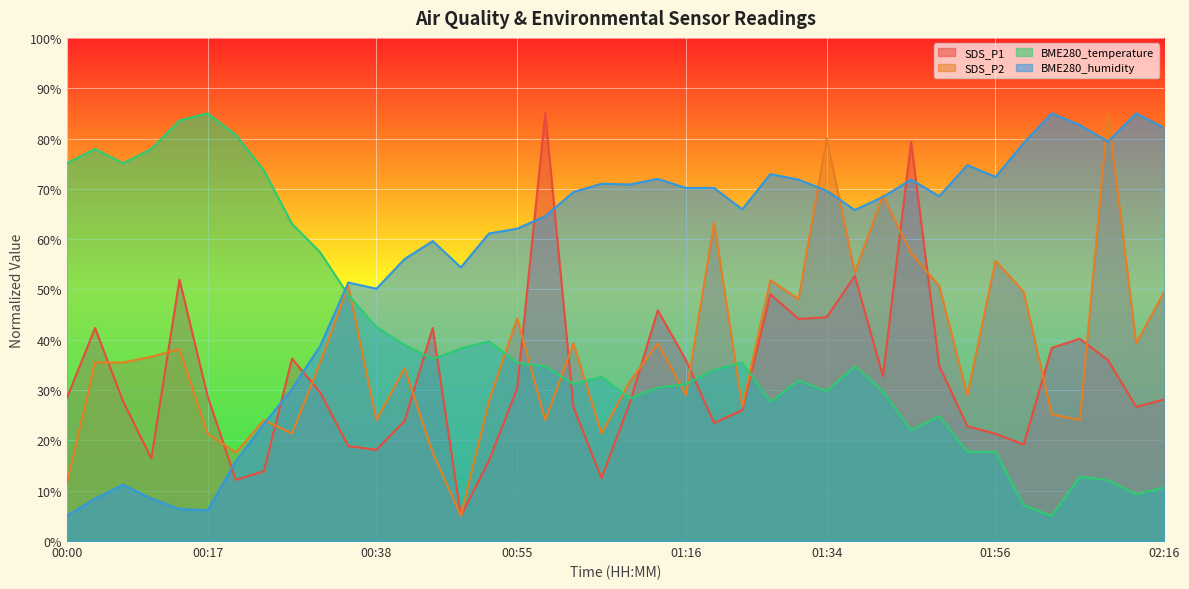

In BME280_temperature, how many points are lower than both neighbors (excluding endpoints)?

9